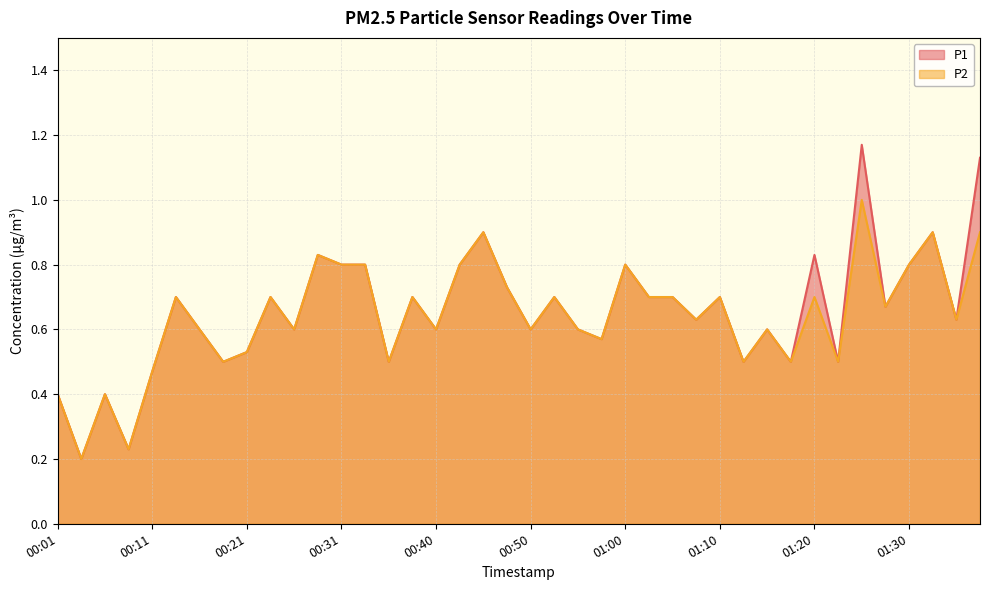

Reading right to left, what are all the values shown in this chart?

P1: 01:38=1.1	01:35=0.6	01:33=0.9	01:30=0.8	01:28=0.7	01:25=1.2	01:23=0.5	01:20=0.8	01:18=0.5	01:15=0.6	01:13=0.5	01:10=0.7	01:08=0.6	01:05=0.7	01:03=0.7	01:00=0.8	00:58=0.6	00:55=0.6	00:53=0.7	00:50=0.6	00:48=0.7	00:45=0.9	00:43=0.8	00:40=0.6	00:38=0.7	00:35=0.5	00:33=0.8	00:31=0.8	00:28=0.8	00:26=0.6	00:23=0.7	00:21=0.5	00:18=0.5	00:16=0.6	00:13=0.7	00:11=0.5	00:08=0.2	00:06=0.4	00:03=0.2	00:01=0.4
P2: 01:38=0.9	01:35=0.6	01:33=0.9	01:30=0.8	01:28=0.7	01:25=1.0	01:23=0.5	01:20=0.7	01:18=0.5	01:15=0.6	01:13=0.5	01:10=0.7	01:08=0.6	01:05=0.7	01:03=0.7	01:00=0.8	00:58=0.6	00:55=0.6	00:53=0.7	00:50=0.6	00:48=0.7	00:45=0.9	00:43=0.8	00:40=0.6	00:38=0.7	00:35=0.5	00:33=0.8	00:31=0.8	00:28=0.8	00:26=0.6	00:23=0.7	00:21=0.5	00:18=0.5	00:16=0.6	00:13=0.7	00:11=0.5	00:08=0.2	00:06=0.4	00:03=0.2	00:01=0.4